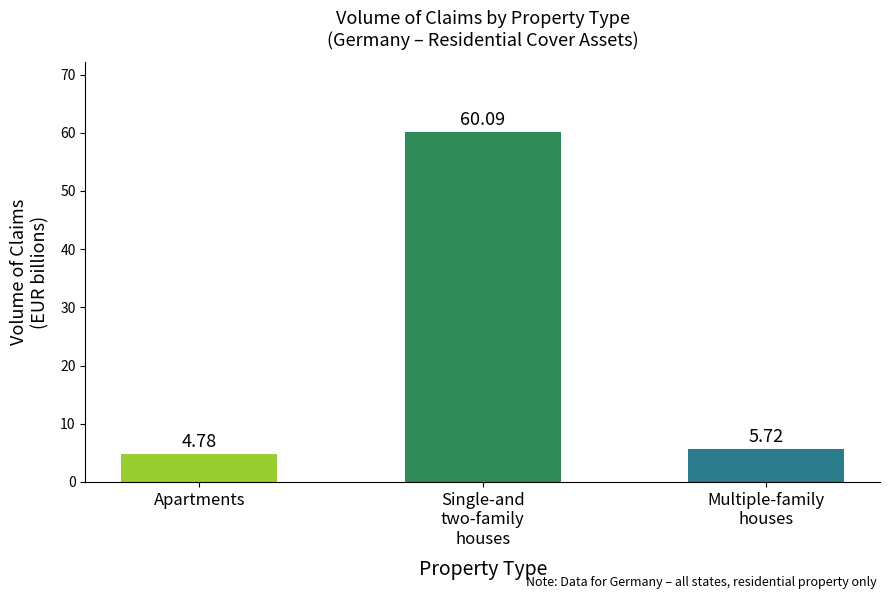

The chart shows a value of 89.0 at Single-and
two-family
houses. True or false?

False